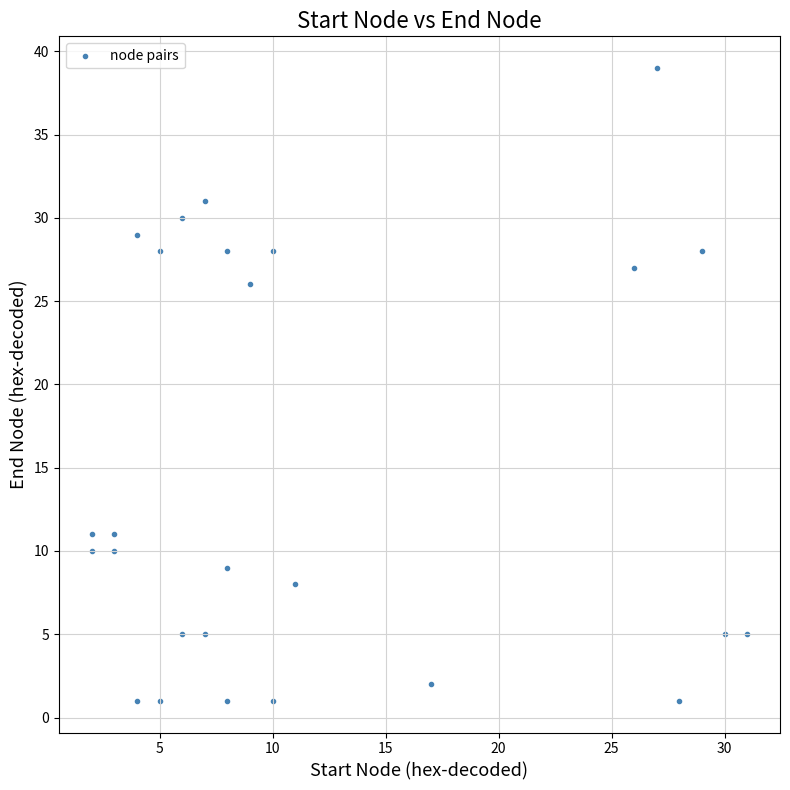

What is the range of X values (max minus min)?

29